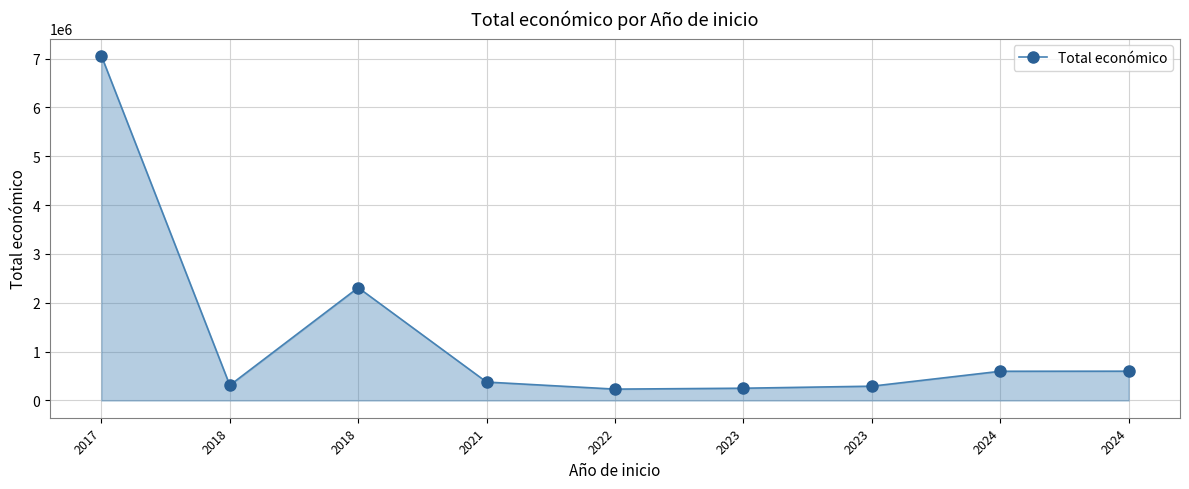

Reading left to right, extract all data points from this chart.

2017=7056709	2018=311553	2018=2310026	2021=377417	2022=232783	2023=251272	2023=292876	2024=598303	2024=599960